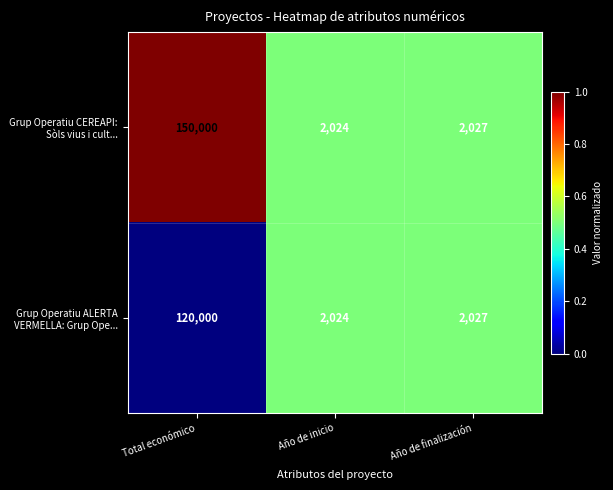

What is the maximum value shown in the chart?

150000